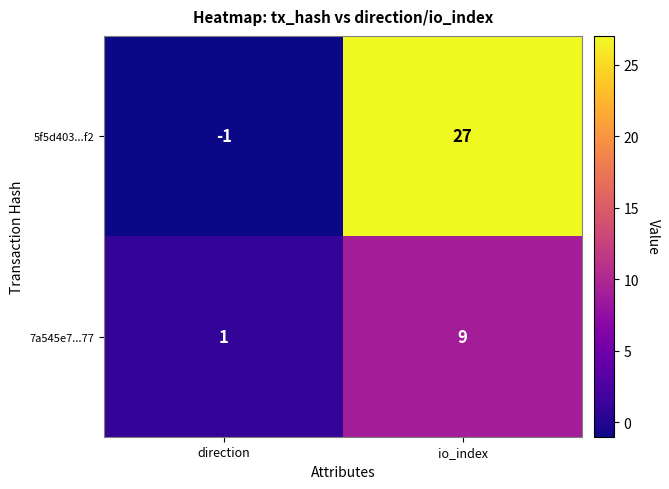

Rank the series by their average value, from lowest to highest.

7a545e7...77, 5f5d403...f2